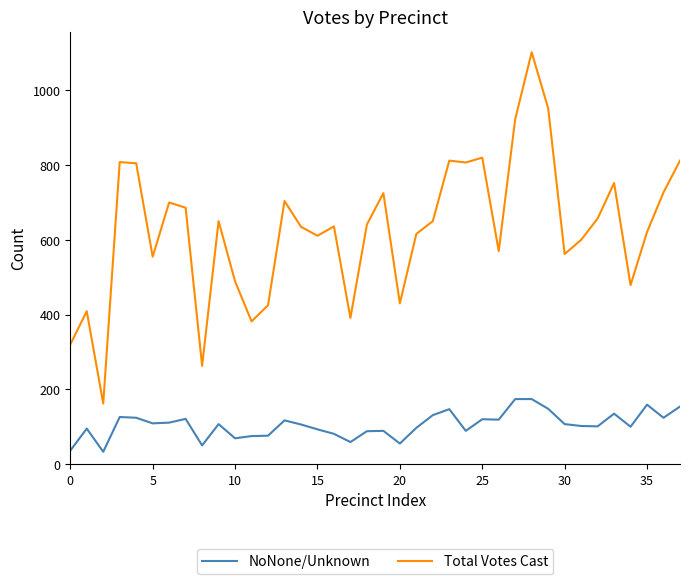

What is the smallest value displayed?

33